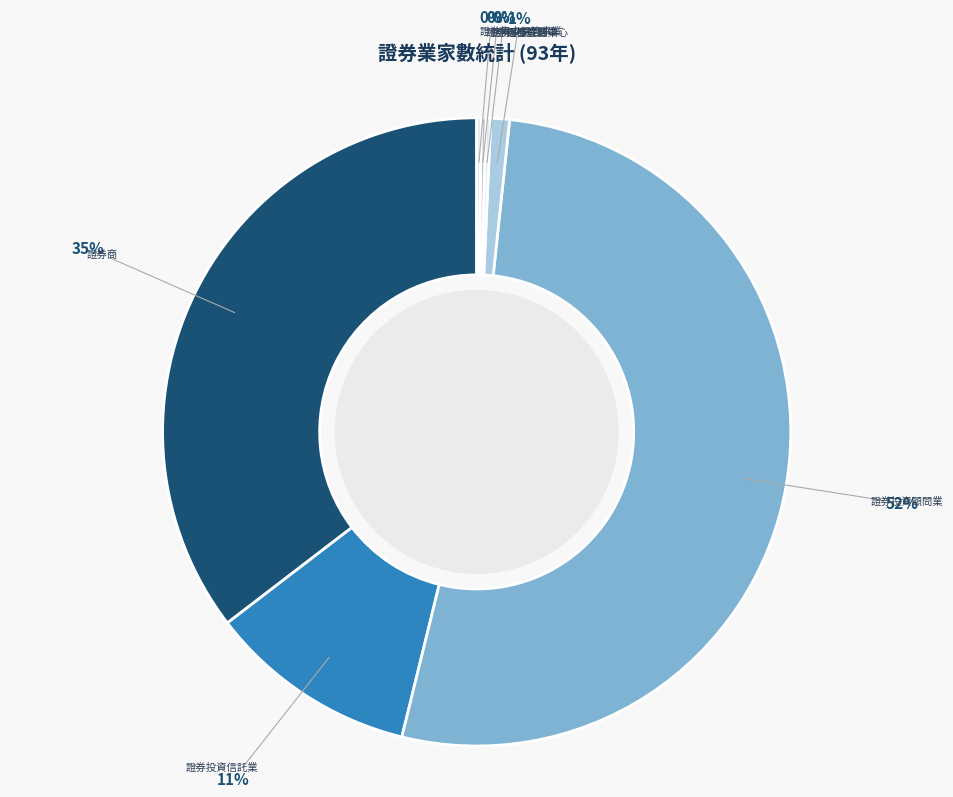

To the nearest percent, what is the average slice percentage?

14%